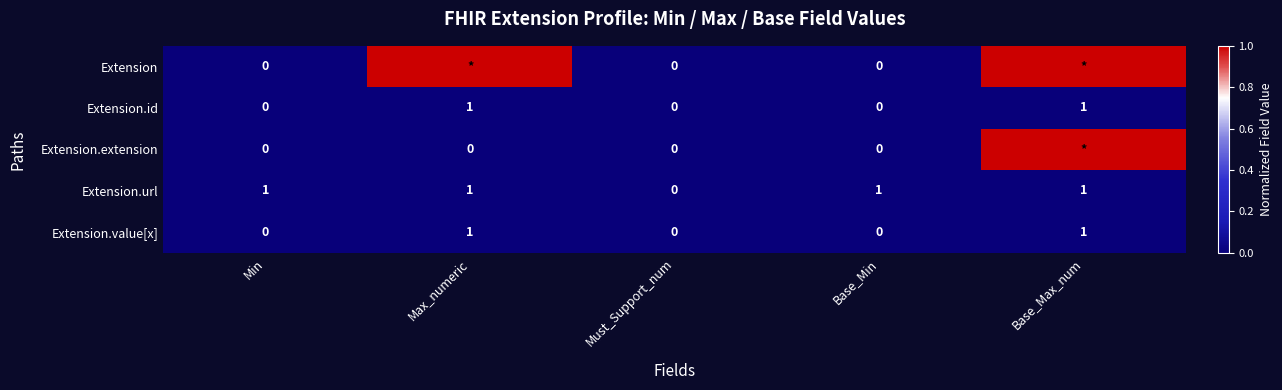

What is the sum of all Extension.url values?

4